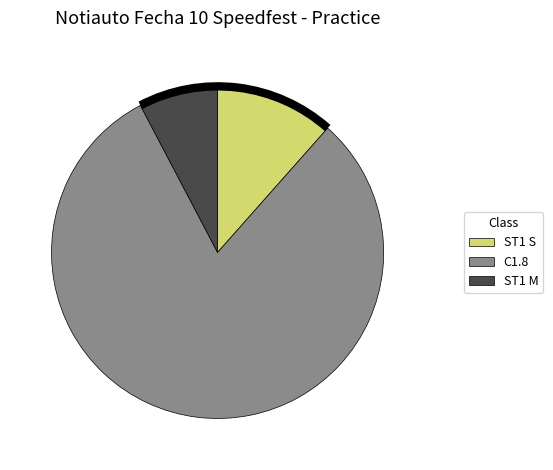

Which slice is the smallest?

ST1 M